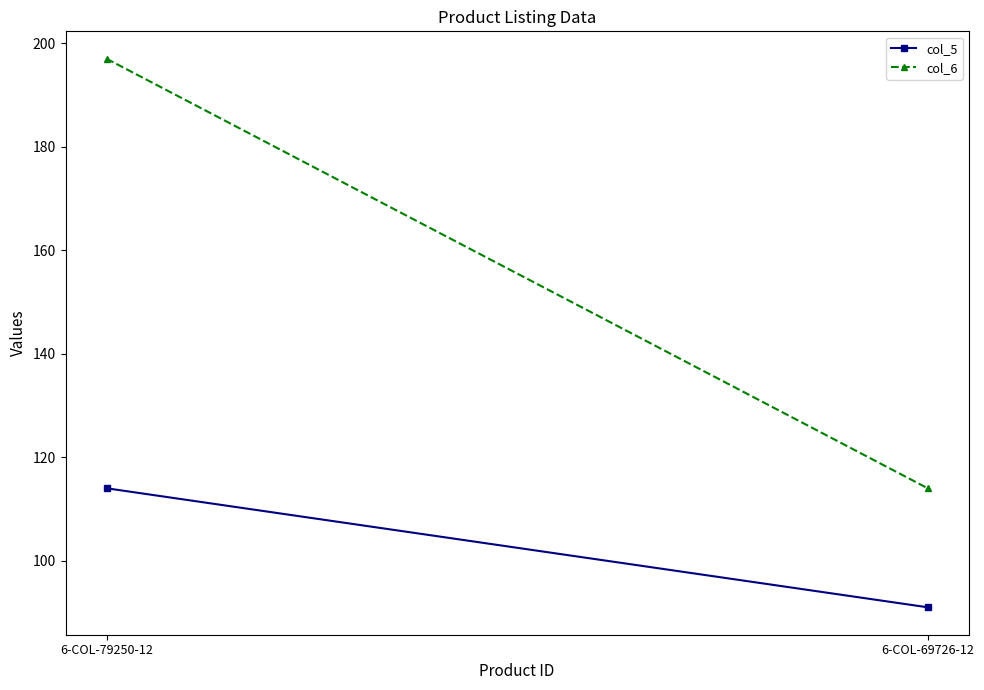

How many lines are shown in the chart?

2